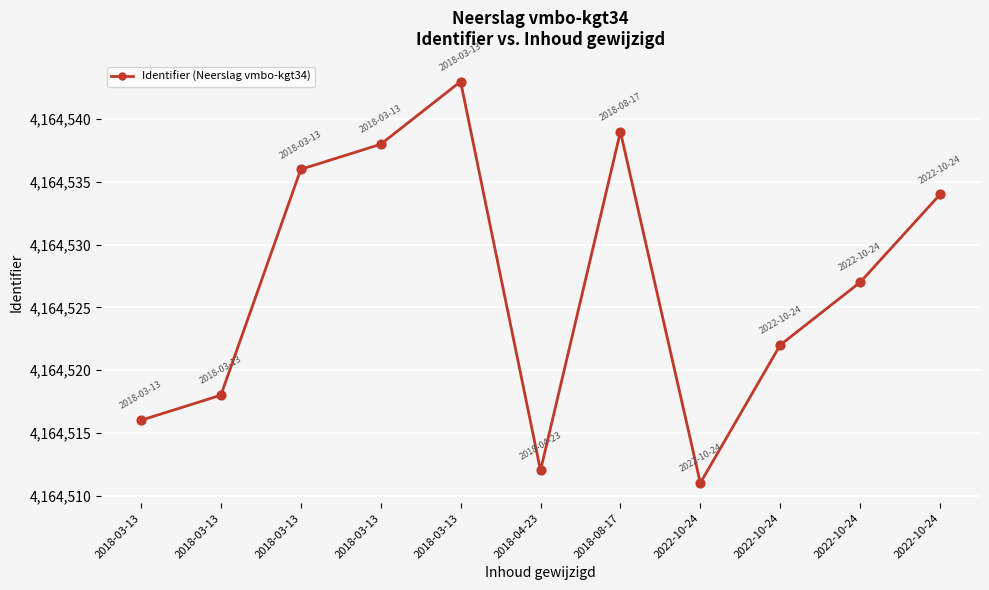

What is the change in value from 2018-03-13 to 2022-10-24?

-2